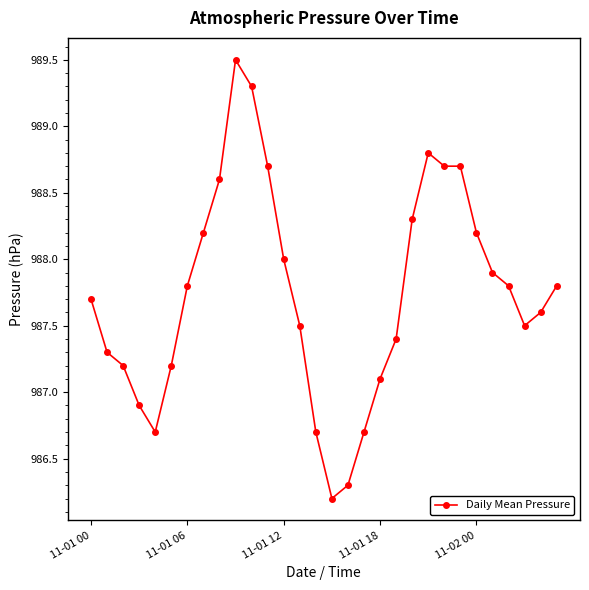

What is the maximum value shown in the chart?

989.5